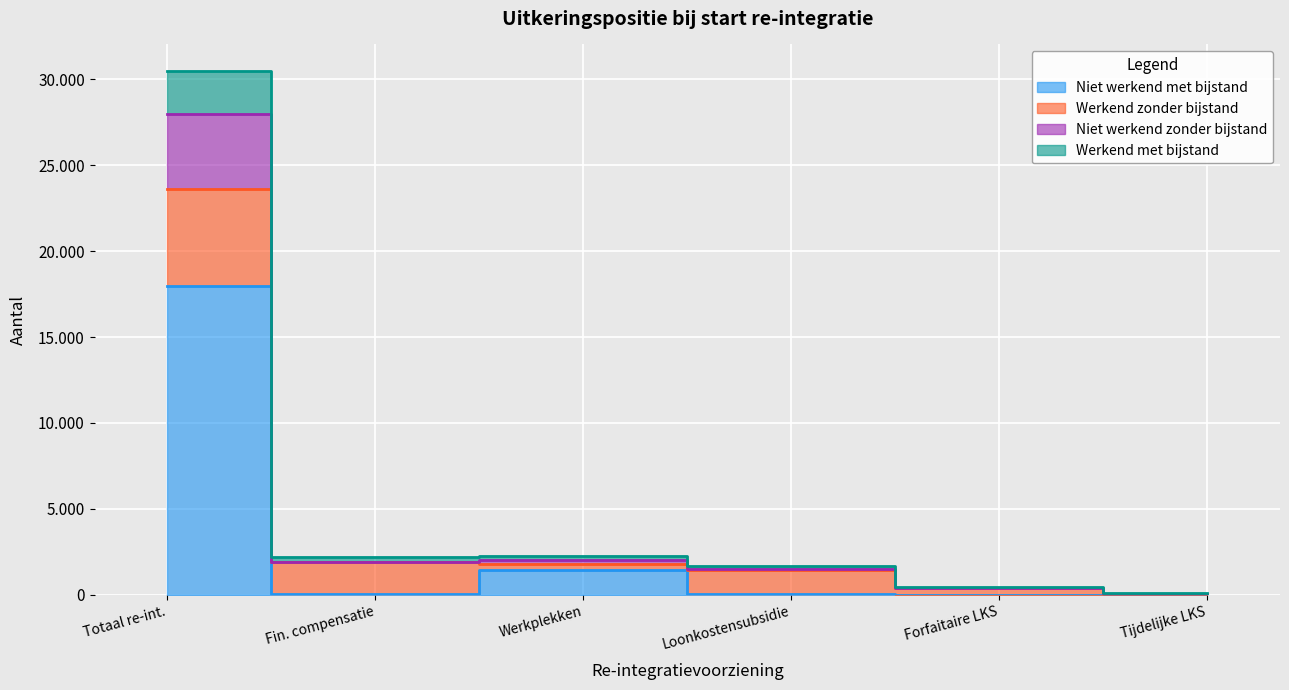

At which label is Niet werkend met bijstand closest to 8995?

Werkplekken